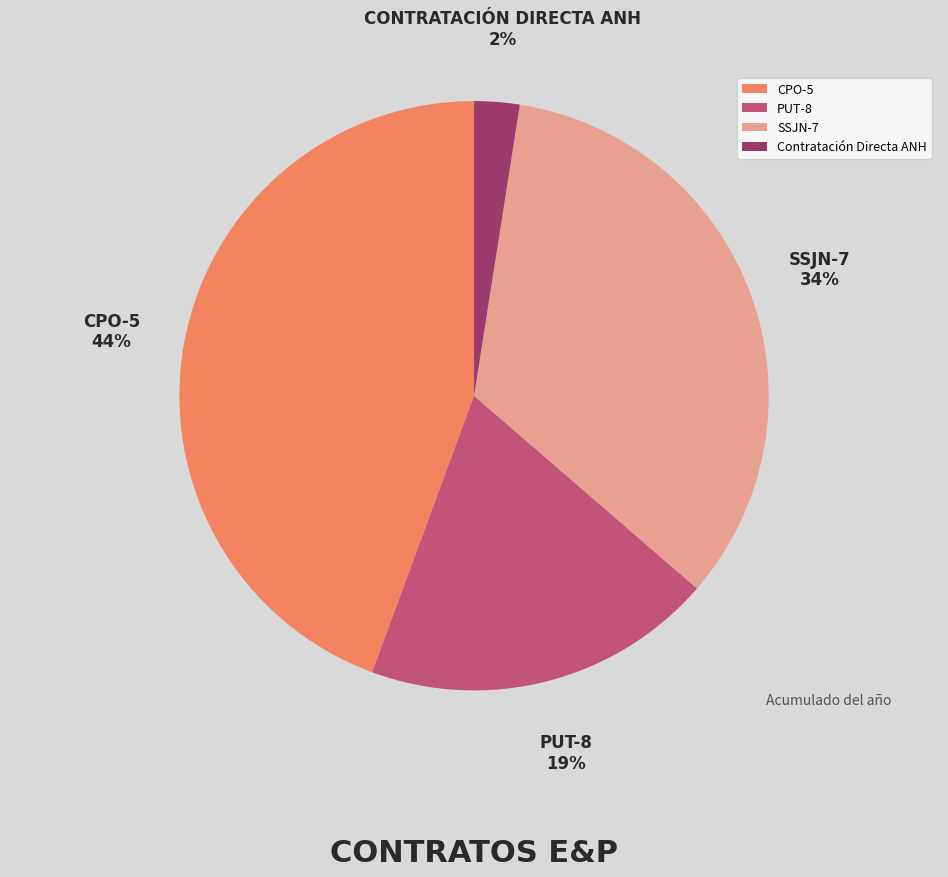

What is the ratio of the value at CPO-5 to the value at PUT-8?

2.3